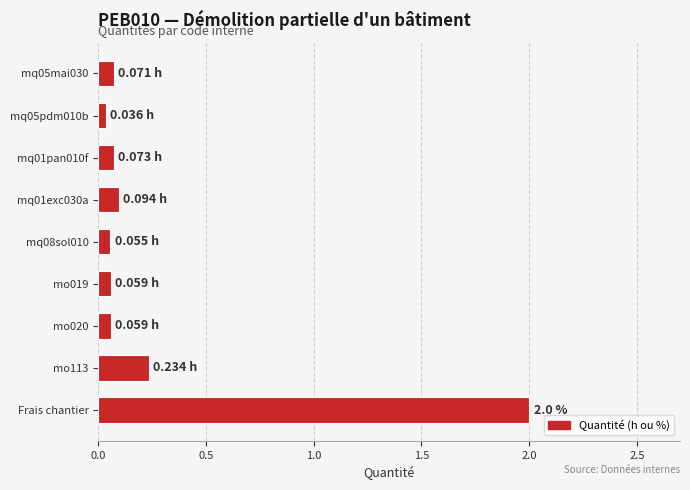

What is the greatest value displayed?

2.0